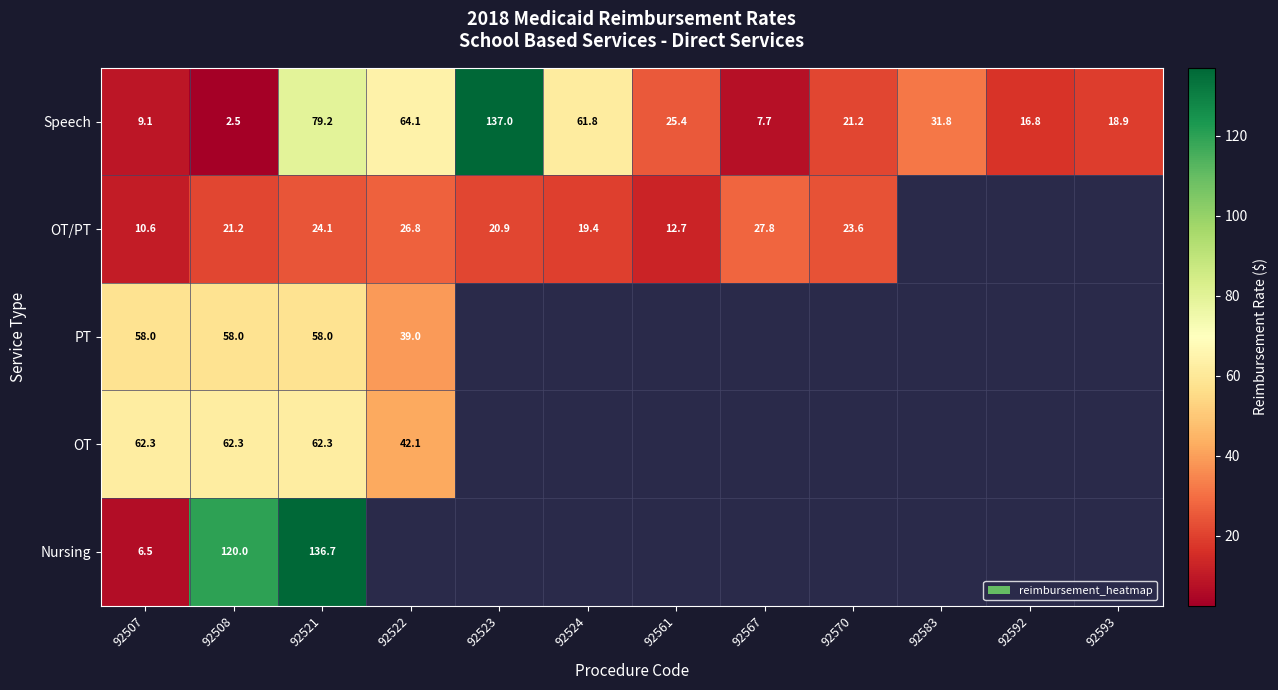

What is the minimum value for Speech?

2.5